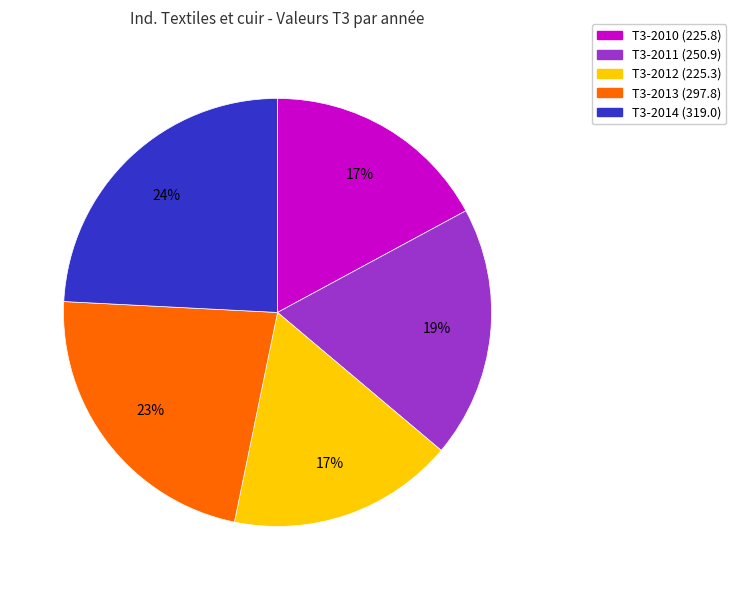

Is there a majority slice in this chart?

No